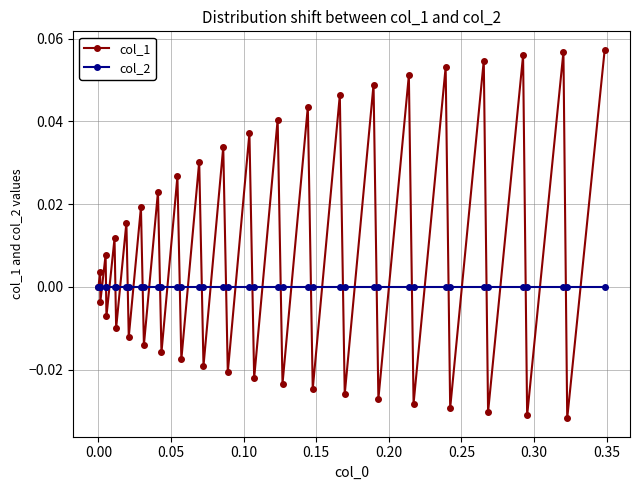

List the series in order of their overall mean, highest first.

col_1, col_2